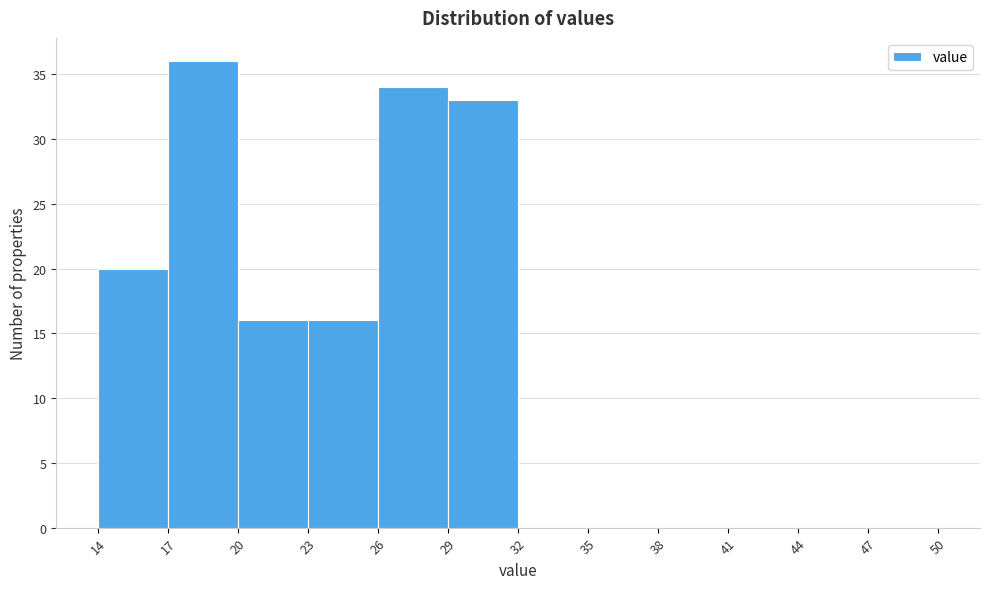

Which range on the x-axis has the tallest bar?

17 to 20